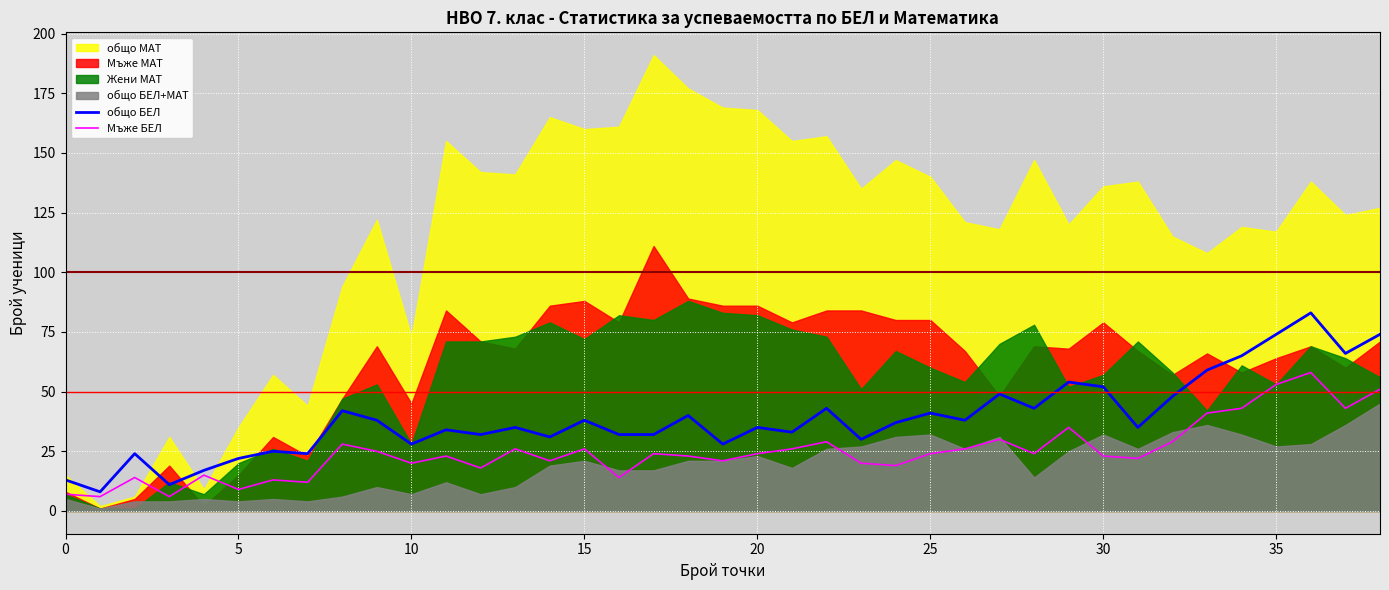

What is the lowest value of the Мъже БЕЛ series?

6